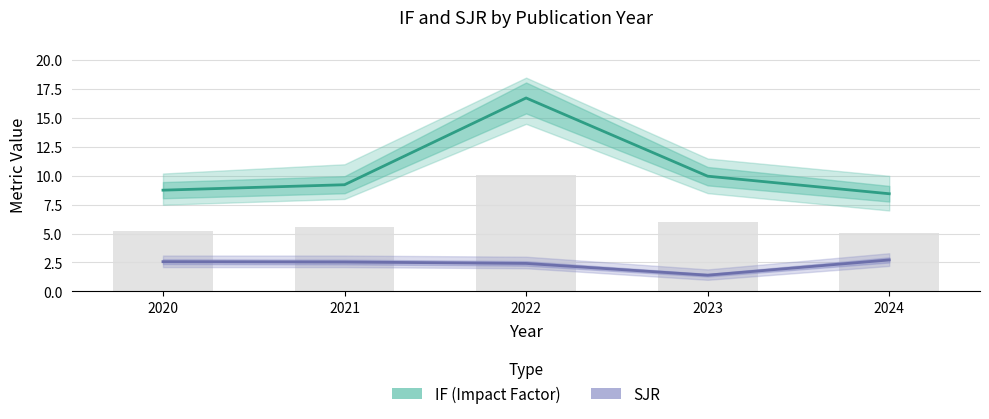

How many categories are shown in the chart?

5